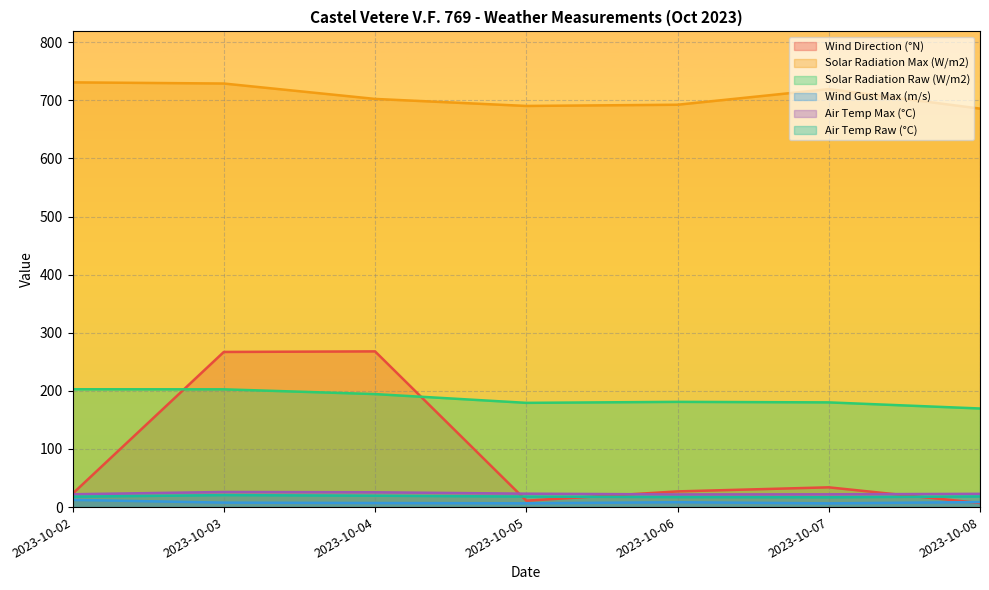

What is the spread (max minus min) of values at 2023-10-08?

678.8